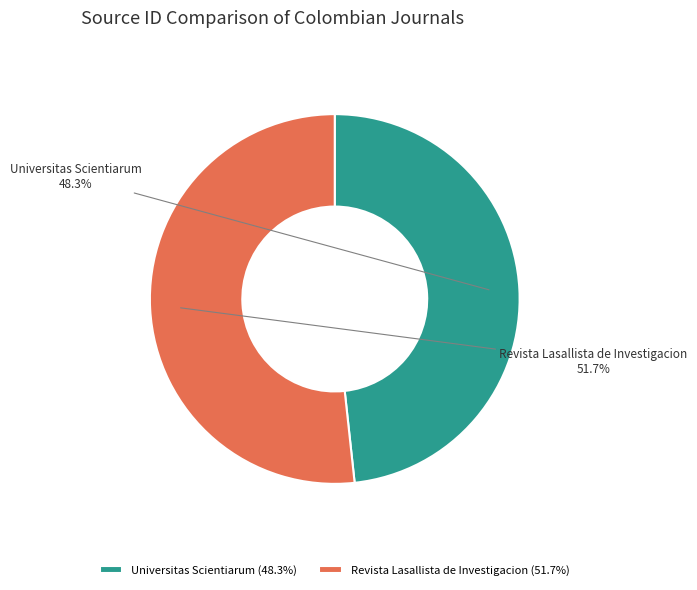

To the nearest percent, what is the average slice percentage?

50%